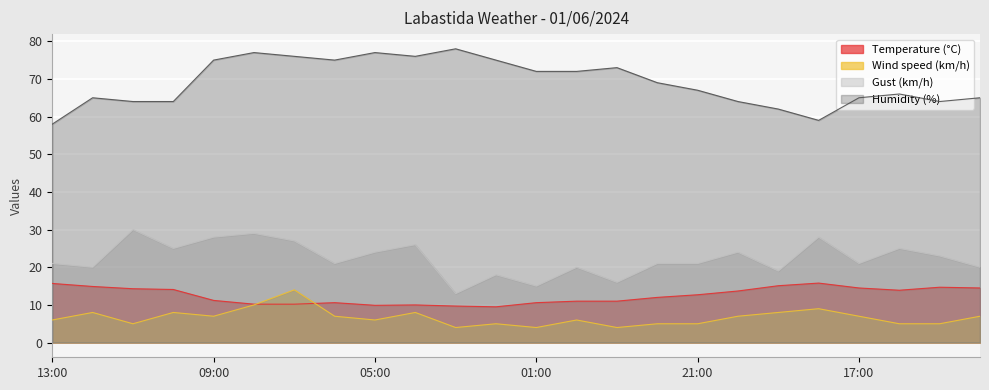

What position from the left is 06:00?

8